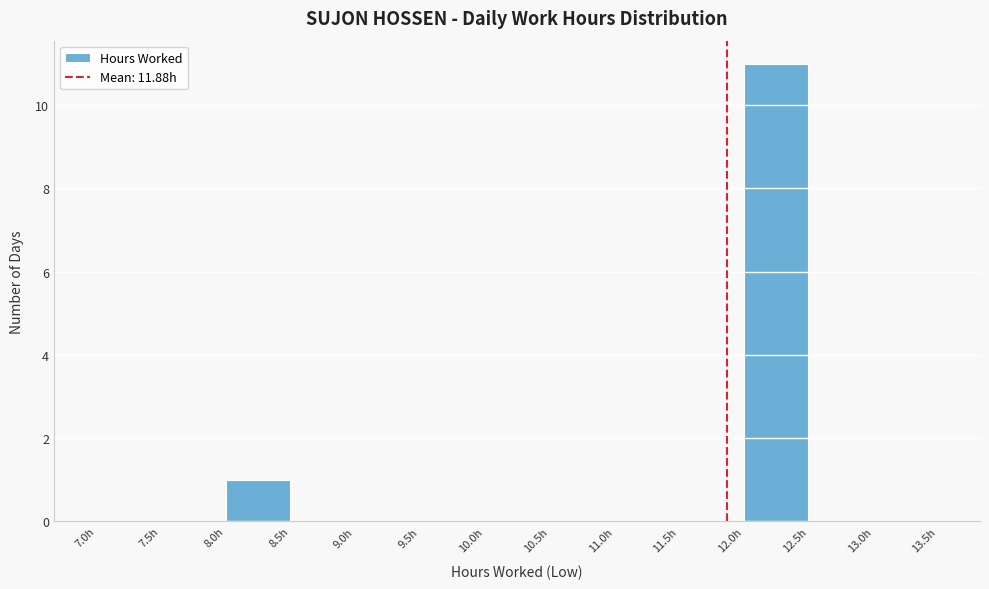

Over which range of the x-axis is the bar tallest?

12.0 to 12.5